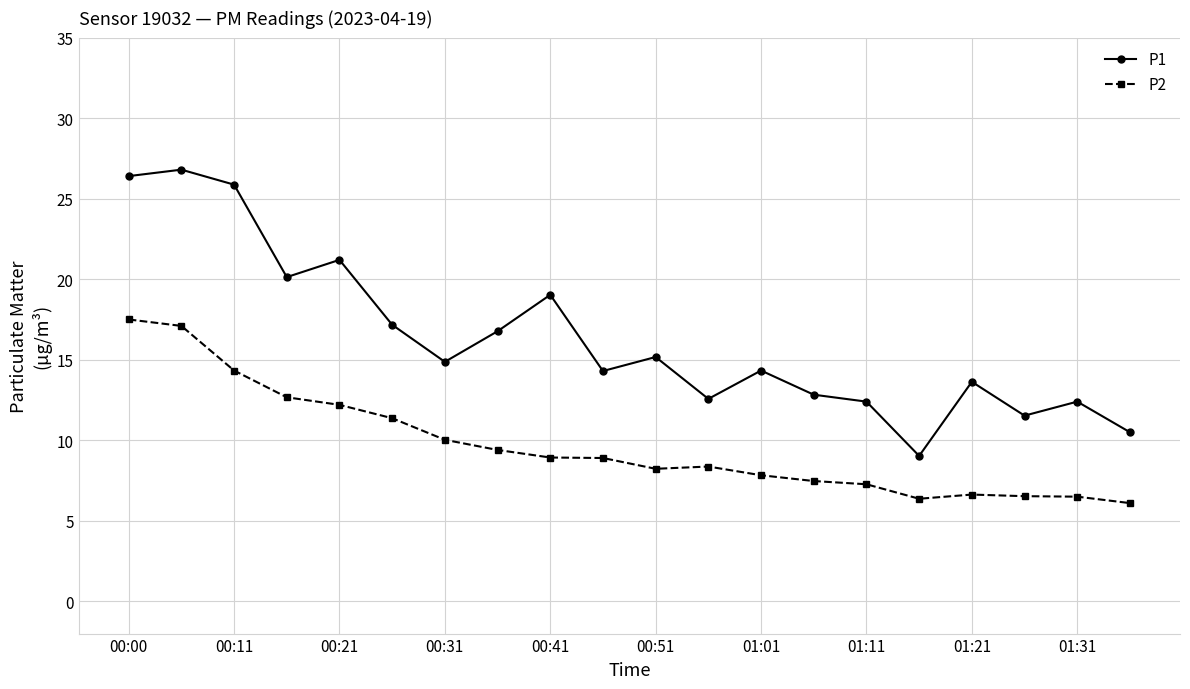

True or false: P2 and P1 intersect in this chart.

False